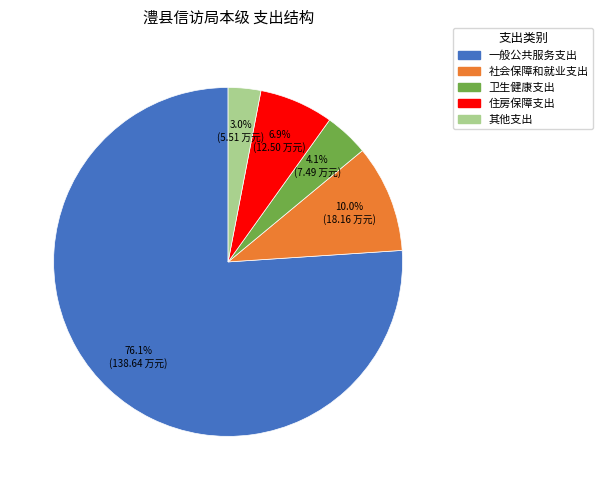

Count the number of slices in the pie.

5